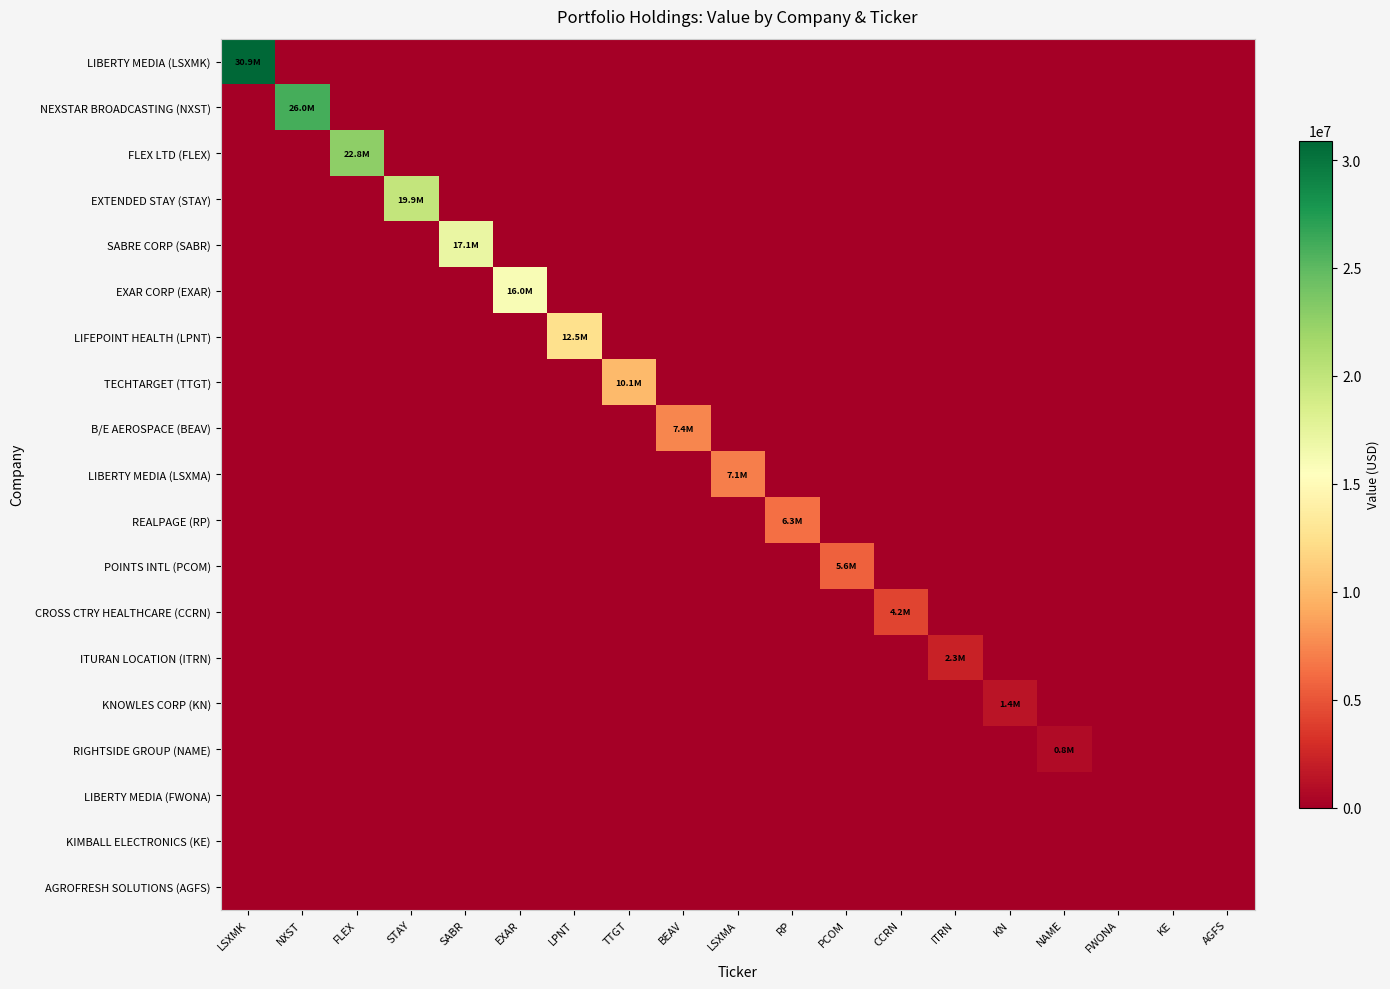

What is the greatest value displayed?

30898000